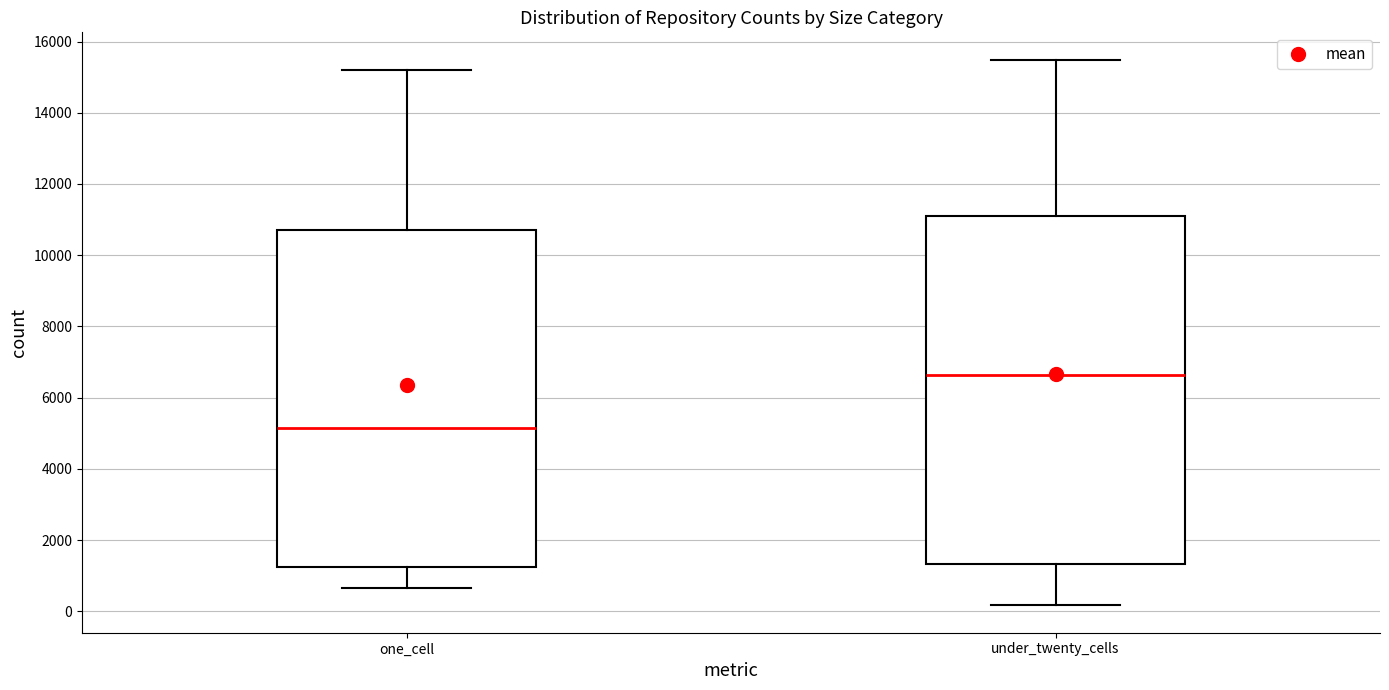

Comparing the boxes themselves (not the whiskers), which one is the tallest?

under_twenty_cells